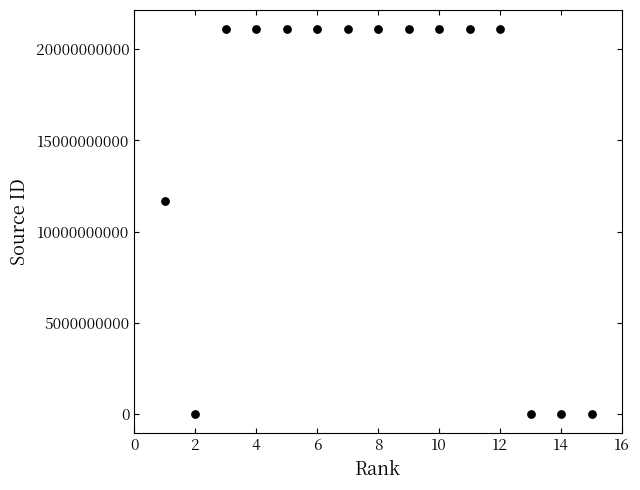

What Y value in the scatter plot is closest to 10550446709?

11700154632